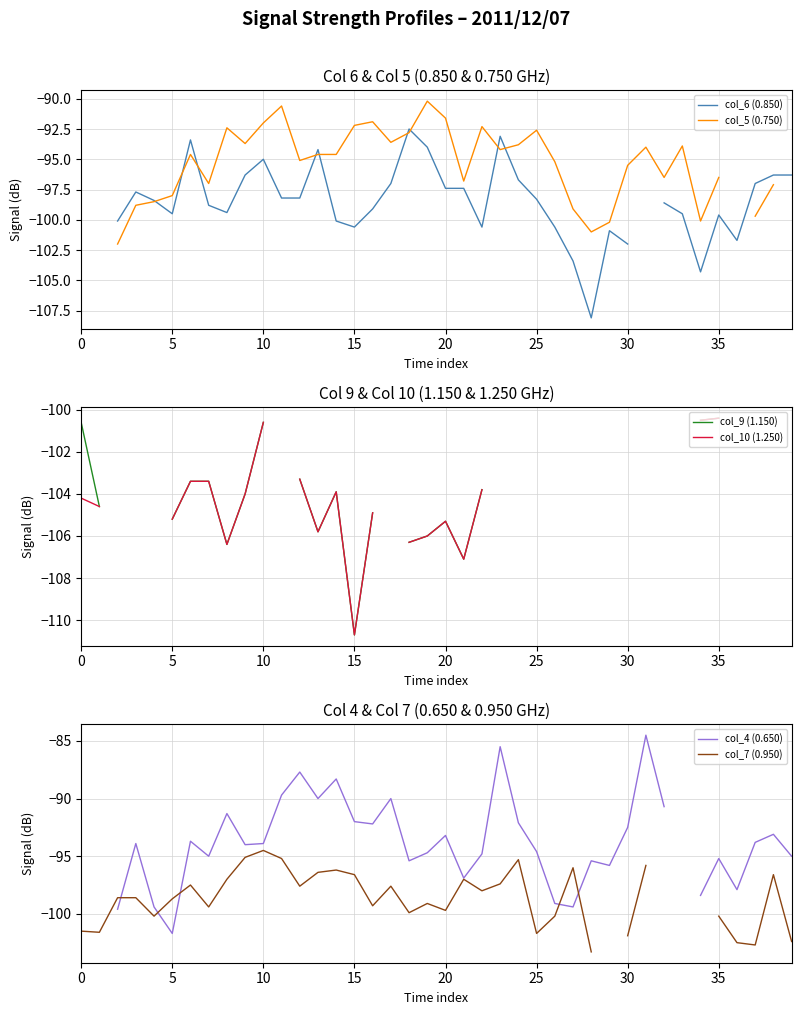

Rank the series at 13 from highest to lowest value.

col_4 (0.650), col_6 (0.850), col_5 (0.750), col_7 (0.950), col_9 (1.150), col_10 (1.250)